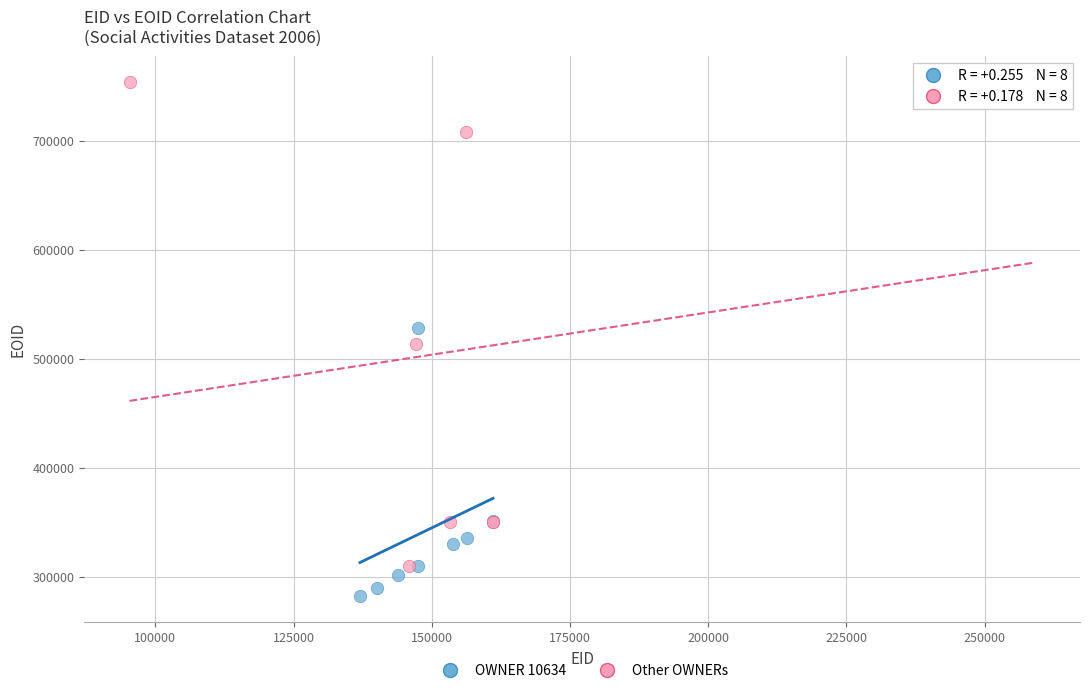

Which series reaches the maximum Y coordinate?

Other OWNERs